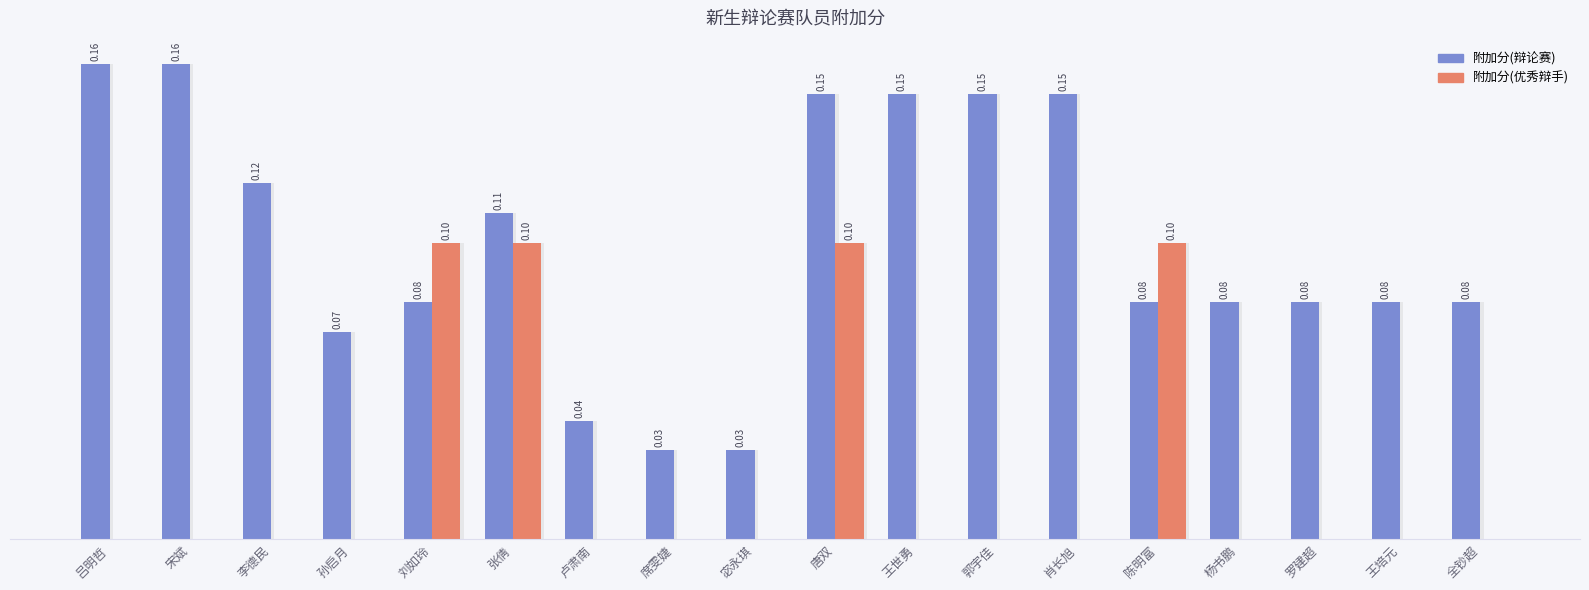

What is the difference between the highest and lowest values at 郭宇佳?

0.1